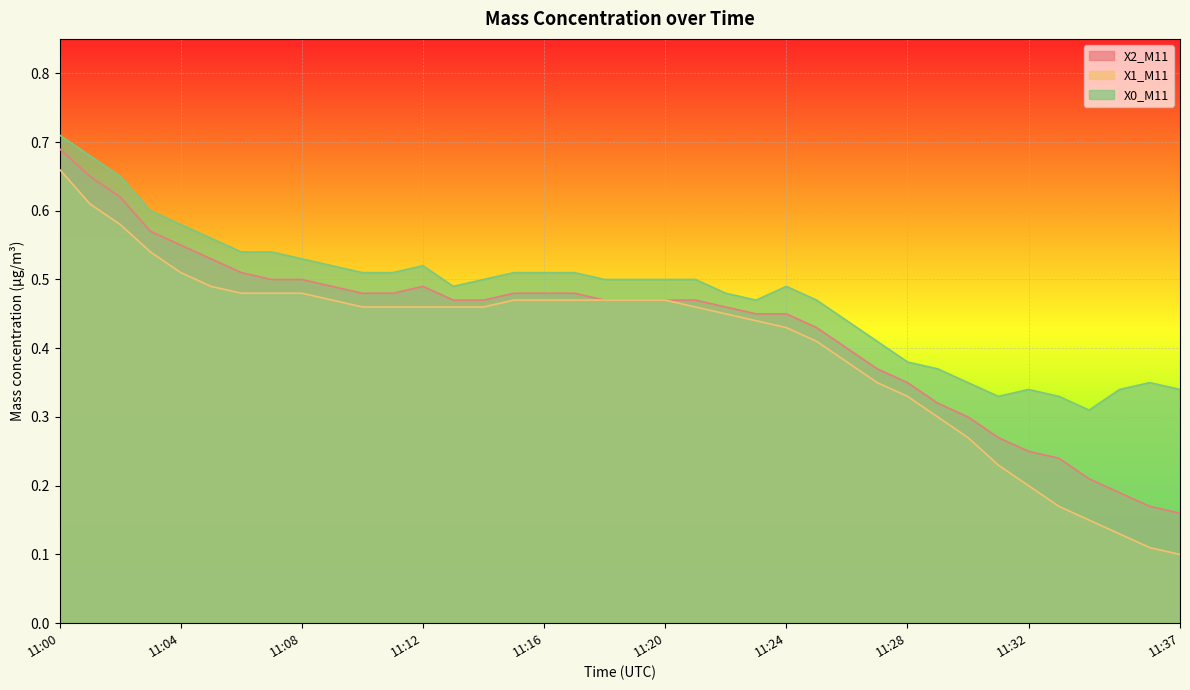

Reading left to right, extract all data points from this chart.

X2_M11: 11:00=0.7	11:01=0.7	11:02=0.6	11:03=0.6	11:04=0.6	11:05=0.5	11:06=0.5	11:07=0.5	11:08=0.5	11:09=0.5	11:10=0.5	11:11=0.5	11:12=0.5	11:13=0.5	11:14=0.5	11:15=0.5	11:16=0.5	11:17=0.5	11:18=0.5	11:19=0.5	11:20=0.5	11:21=0.5	11:22=0.5	11:23=0.5	11:24=0.5	11:25=0.4	11:26=0.4	11:27=0.4	11:28=0.3	11:29=0.3	11:30=0.3	11:31=0.3	11:32=0.2	11:33=0.2	11:34=0.2	11:35=0.2	11:36=0.2	11:37=0.2
X1_M11: 11:00=0.7	11:01=0.6	11:02=0.6	11:03=0.5	11:04=0.5	11:05=0.5	11:06=0.5	11:07=0.5	11:08=0.5	11:09=0.5	11:10=0.5	11:11=0.5	11:12=0.5	11:13=0.5	11:14=0.5	11:15=0.5	11:16=0.5	11:17=0.5	11:18=0.5	11:19=0.5	11:20=0.5	11:21=0.5	11:22=0.5	11:23=0.4	11:24=0.4	11:25=0.4	11:26=0.4	11:27=0.3	11:28=0.3	11:29=0.3	11:30=0.3	11:31=0.2	11:32=0.2	11:33=0.2	11:34=0.1	11:35=0.1	11:36=0.1	11:37=0.1
X0_M11: 11:00=0.7	11:01=0.7	11:02=0.7	11:03=0.6	11:04=0.6	11:05=0.6	11:06=0.5	11:07=0.5	11:08=0.5	11:09=0.5	11:10=0.5	11:11=0.5	11:12=0.5	11:13=0.5	11:14=0.5	11:15=0.5	11:16=0.5	11:17=0.5	11:18=0.5	11:19=0.5	11:20=0.5	11:21=0.5	11:22=0.5	11:23=0.5	11:24=0.5	11:25=0.5	11:26=0.4	11:27=0.4	11:28=0.4	11:29=0.4	11:30=0.3	11:31=0.3	11:32=0.3	11:33=0.3	11:34=0.3	11:35=0.3	11:36=0.3	11:37=0.3